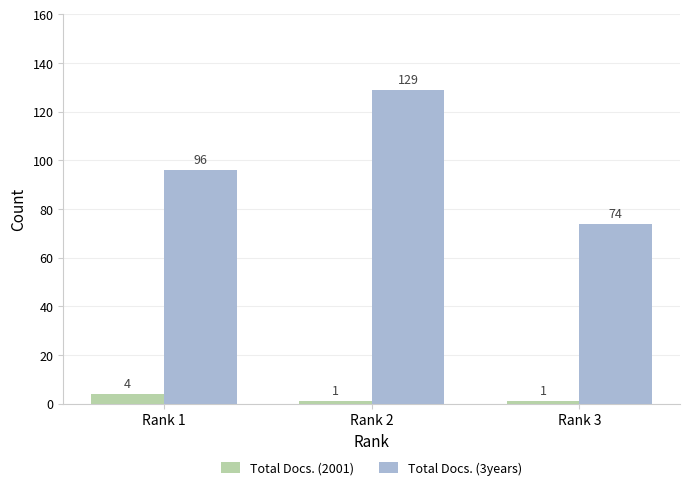

What are all the series names shown in the legend?

Total Docs. (2001), Total Docs. (3years)